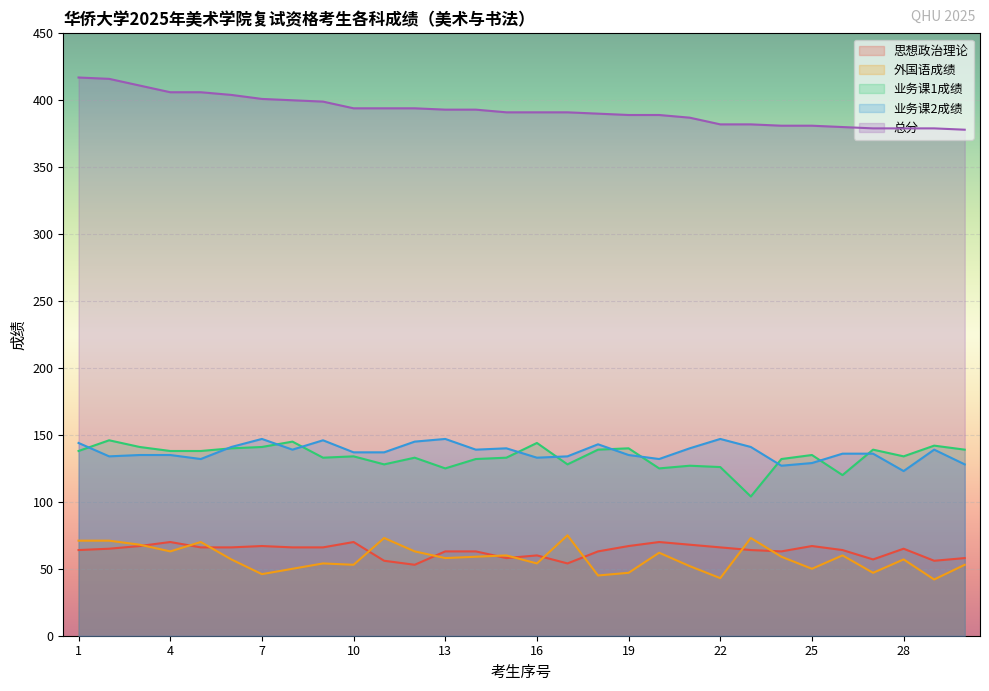

Reading left to right, list all the values displayed in this chart.

思想政治理论: 1=64	2=65	3=67	4=70	5=66	6=66	7=67	8=66	9=66	10=70	11=56	12=53	13=63	14=63	15=58	16=60	17=54	18=63	19=67	20=70	21=68	22=66	23=64	24=63	25=67	26=64	27=57	28=65	29=56	30=58
外国语成绩: 1=71	2=71	3=68	4=63	5=70	6=57	7=46	8=50	9=54	10=53	11=73	12=63	13=58	14=59	15=60	16=54	17=75	18=45	19=47	20=62	21=52	22=43	23=73	24=59	25=50	26=60	27=47	28=57	29=42	30=53
业务课1成绩: 1=138	2=146	3=141	4=138	5=138	6=140	7=141	8=145	9=133	10=134	11=128	12=133	13=125	14=132	15=133	16=144	17=128	18=139	19=140	20=125	21=127	22=126	23=104	24=132	25=135	26=120	27=139	28=134	29=142	30=139
业务课2成绩: 1=144	2=134	3=135	4=135	5=132	6=141	7=147	8=139	9=146	10=137	11=137	12=145	13=147	14=139	15=140	16=133	17=134	18=143	19=135	20=132	21=140	22=147	23=141	24=127	25=129	26=136	27=136	28=123	29=139	30=128
总分: 1=417	2=416	3=411	4=406	5=406	6=404	7=401	8=400	9=399	10=394	11=394	12=394	13=393	14=393	15=391	16=391	17=391	18=390	19=389	20=389	21=387	22=382	23=382	24=381	25=381	26=380	27=379	28=379	29=379	30=378